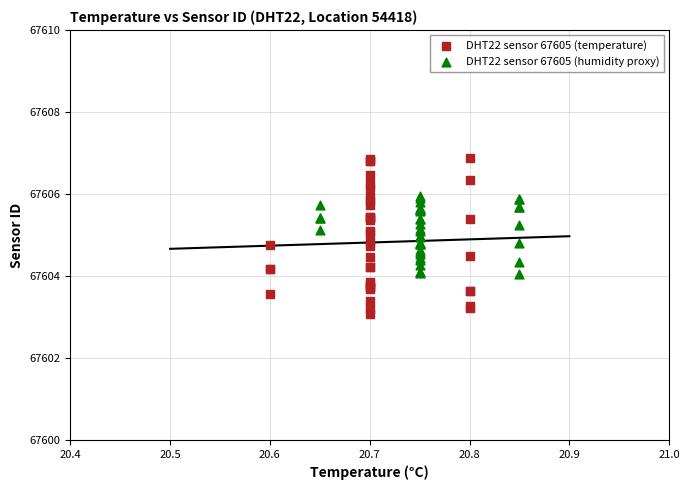

Which series reaches the maximum Y coordinate?

DHT22 sensor 67605 (temperature)